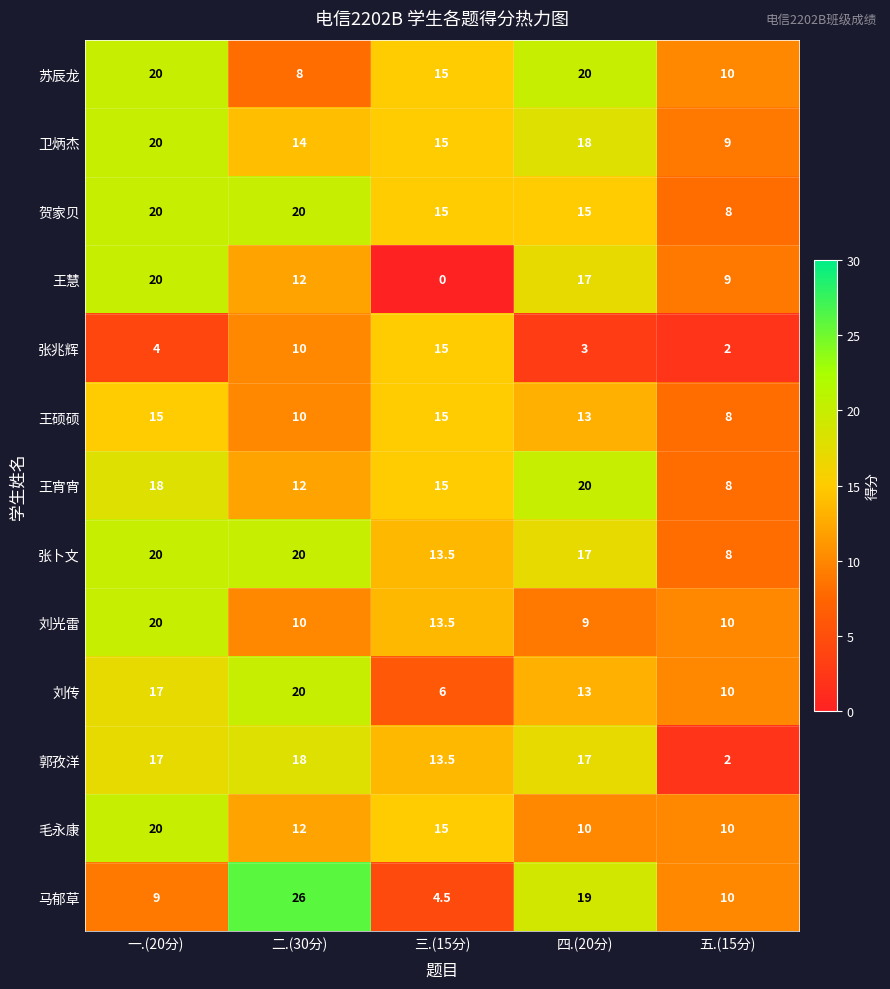

Which series changed the most between 一.(20分) and 三.(15分)?

王慧